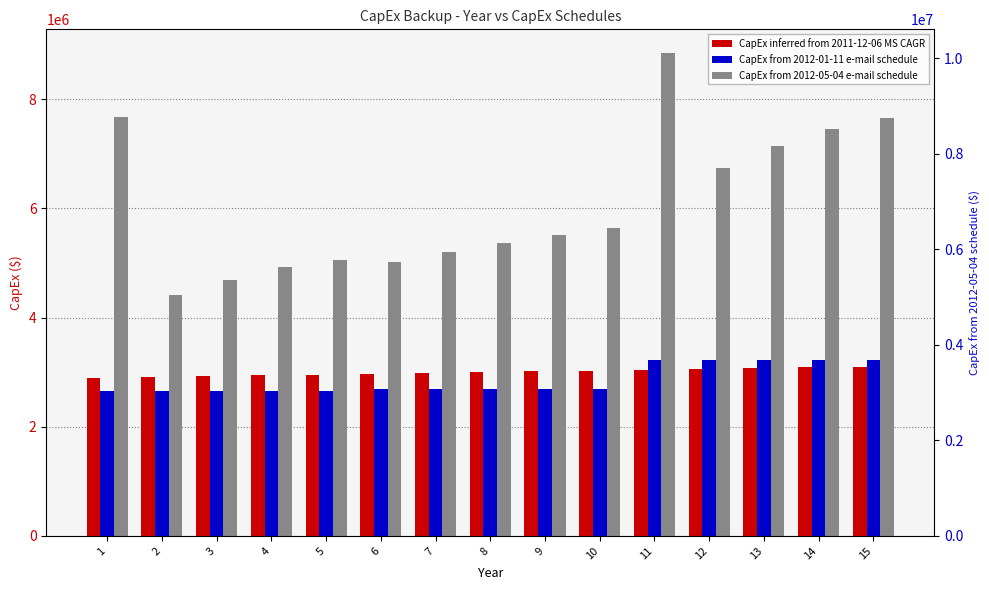

At how many categories does at least one series exceed 2966545?

15